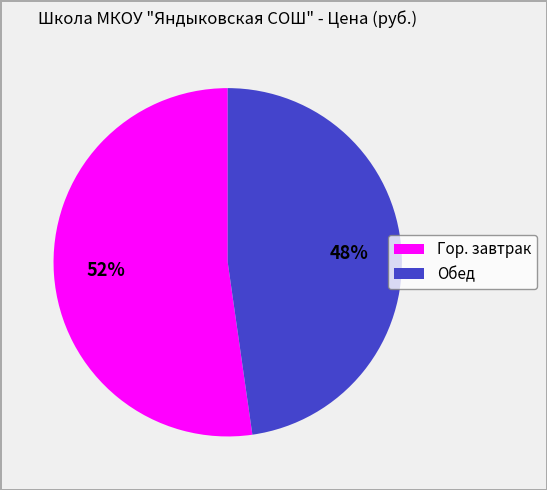

Combined, do Гор. завтрак and Обед account for over 50%?

Yes